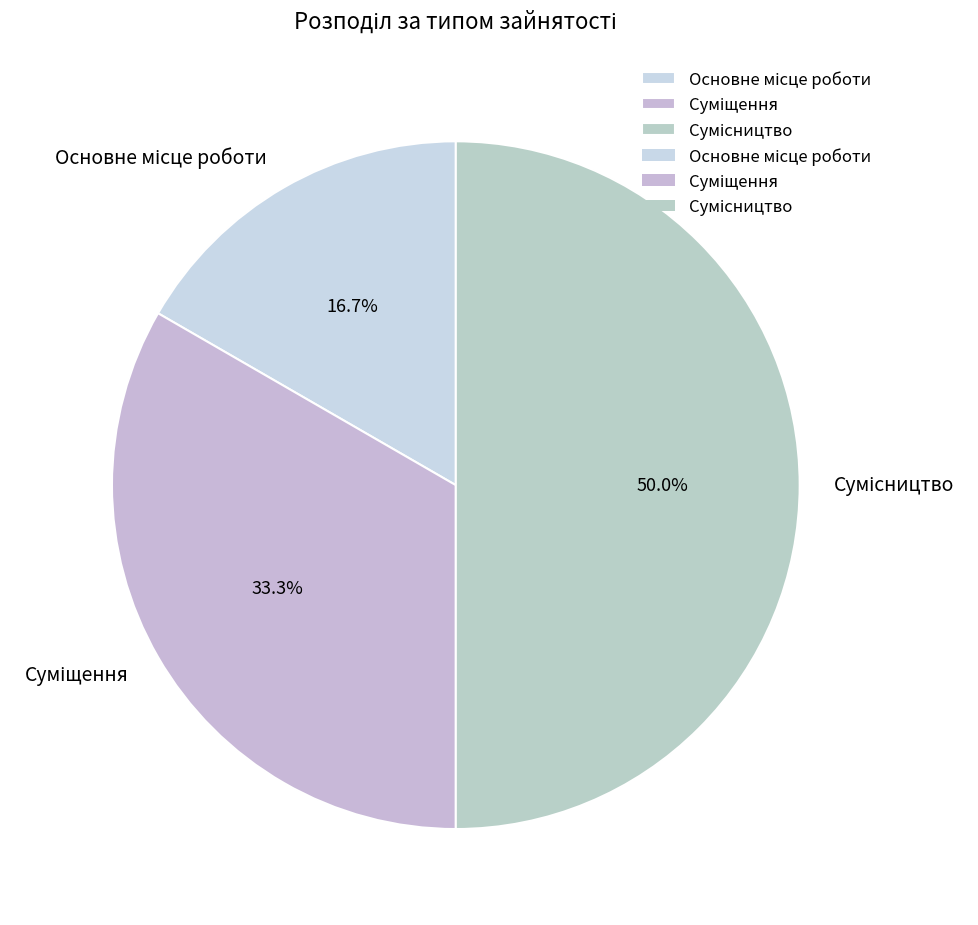

Which has a higher value, Сумісництво or Суміщення?

Сумісництво